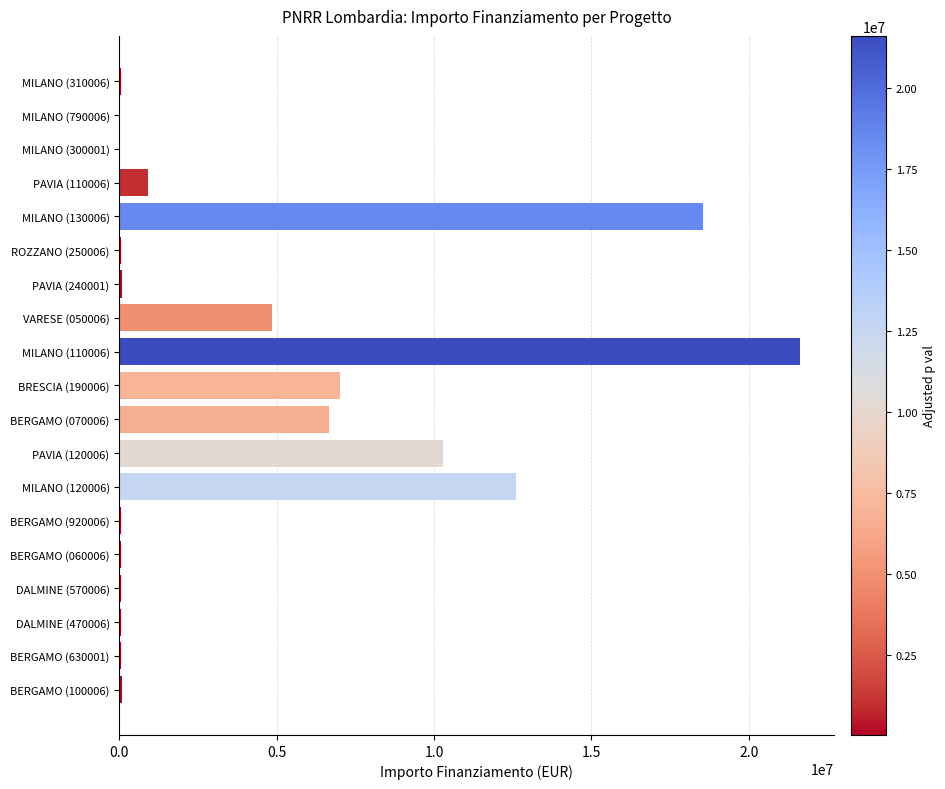

At which category does the chart reach its peak across all series?

MILANO (110006)